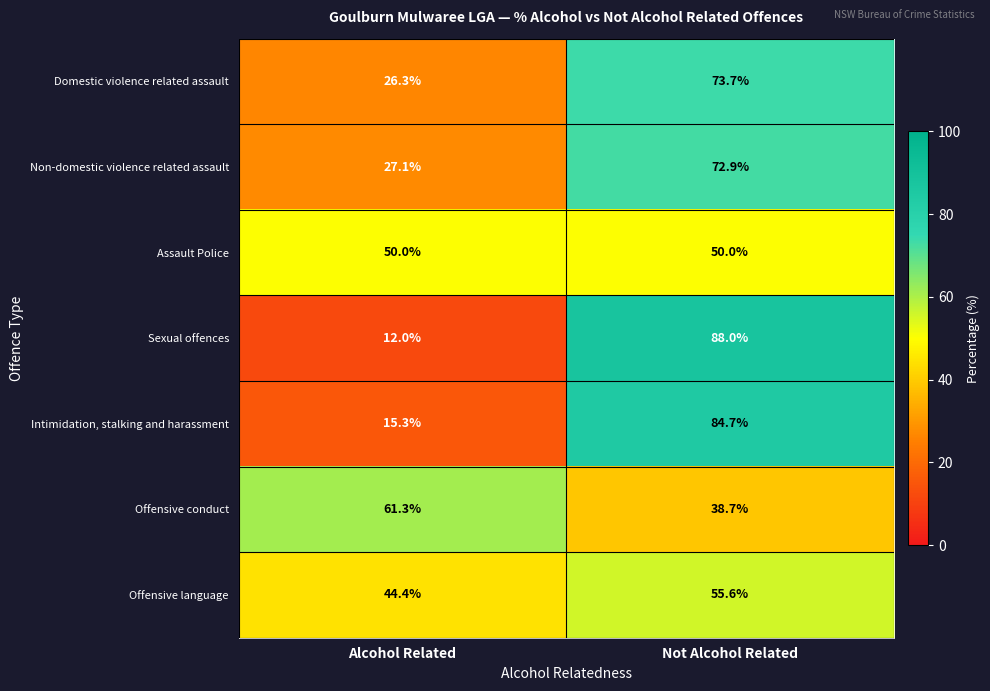

How many data points in Domestic violence related assault are less than 73?

1